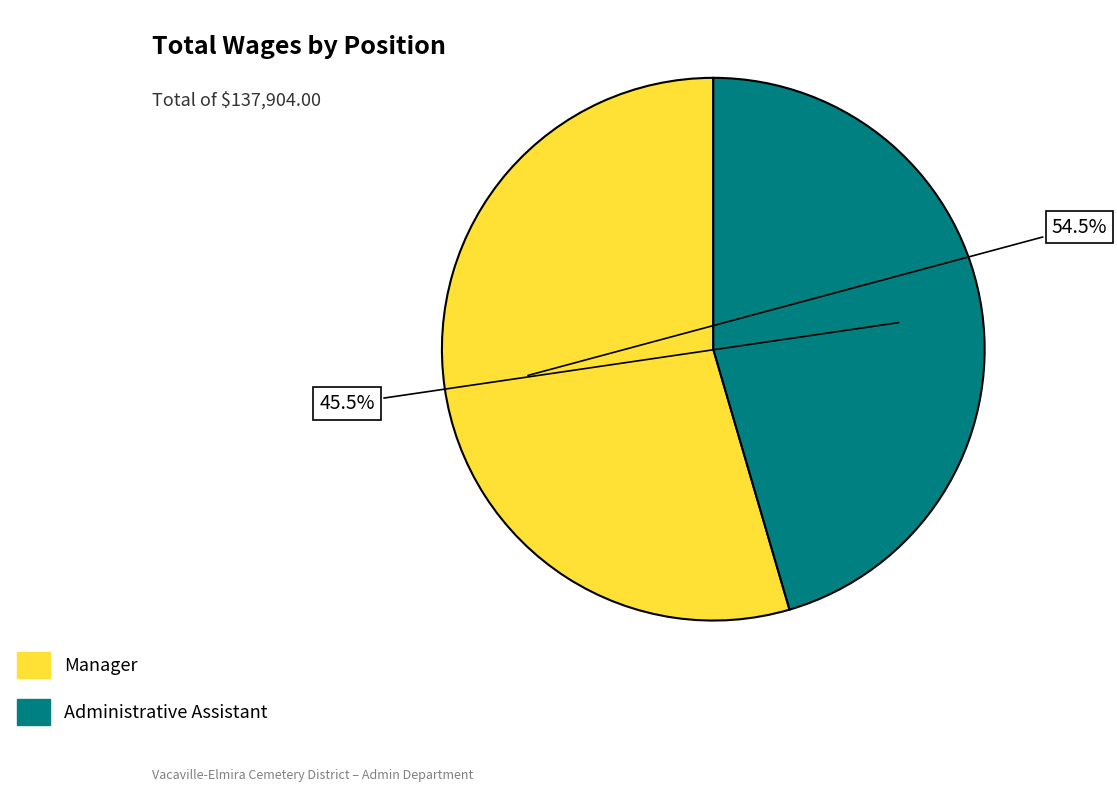

Which slice is the smallest?

Administrative Assistant